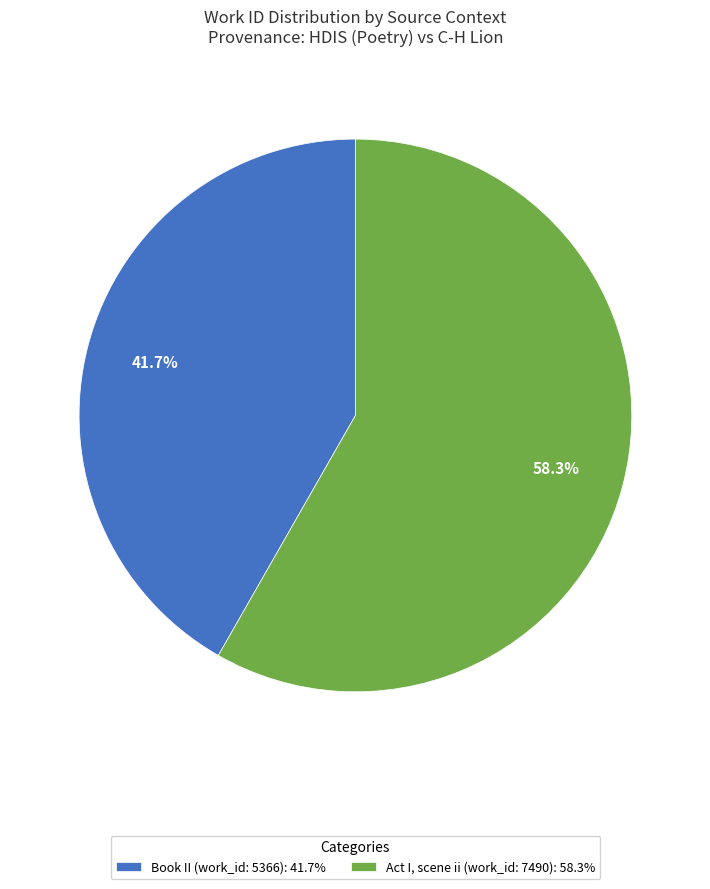

What percentage is the Act I, scene ii (work_id: 7490) slice, to the nearest percent?

58%